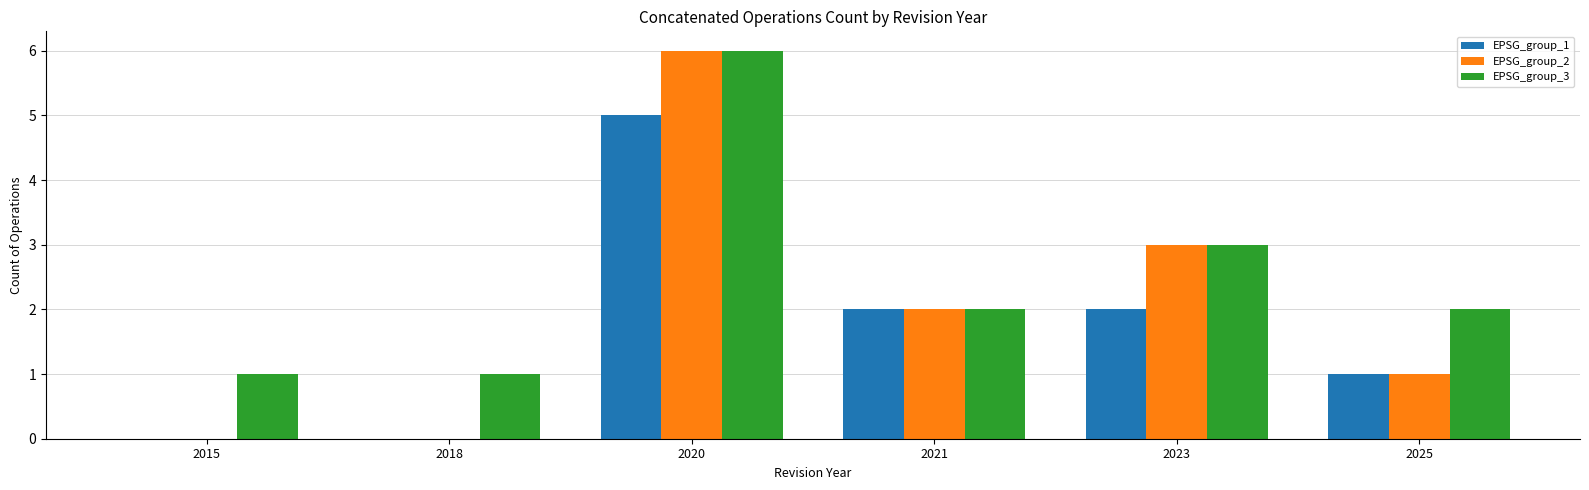

At which label is EPSG_group_3 closest to 3?

2023